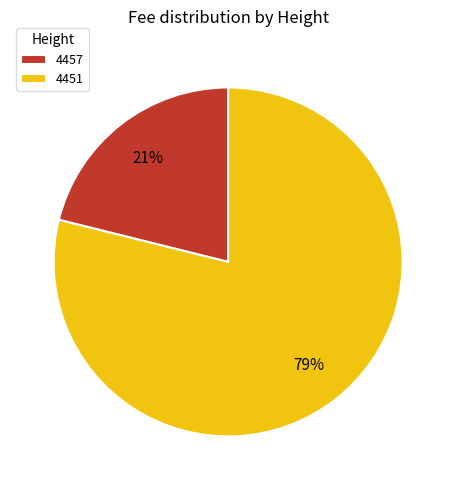

Between 4457 and 4451, which is larger?

4451